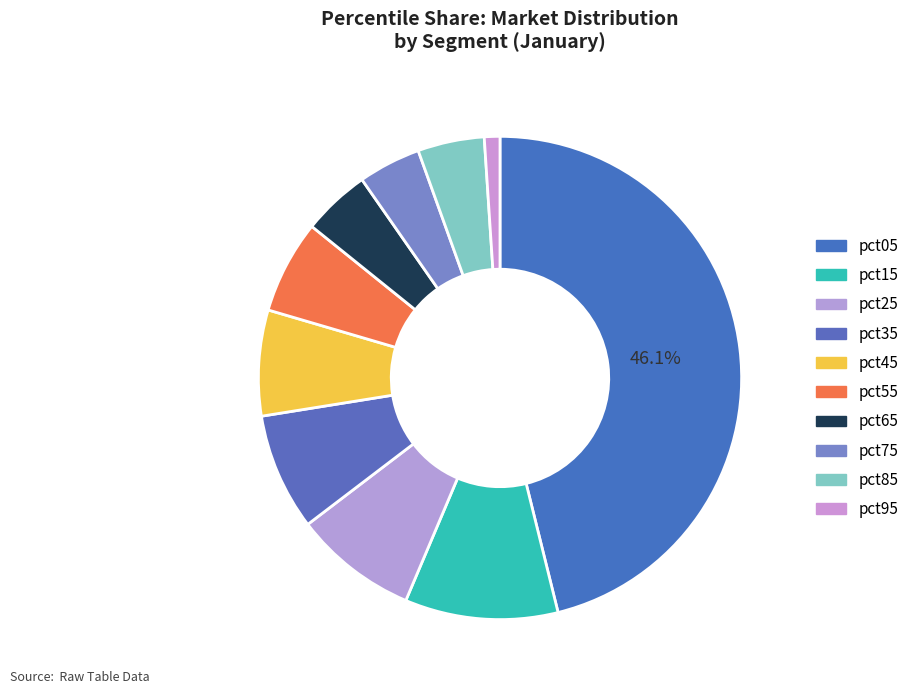

How many segments does this pie chart have?

10